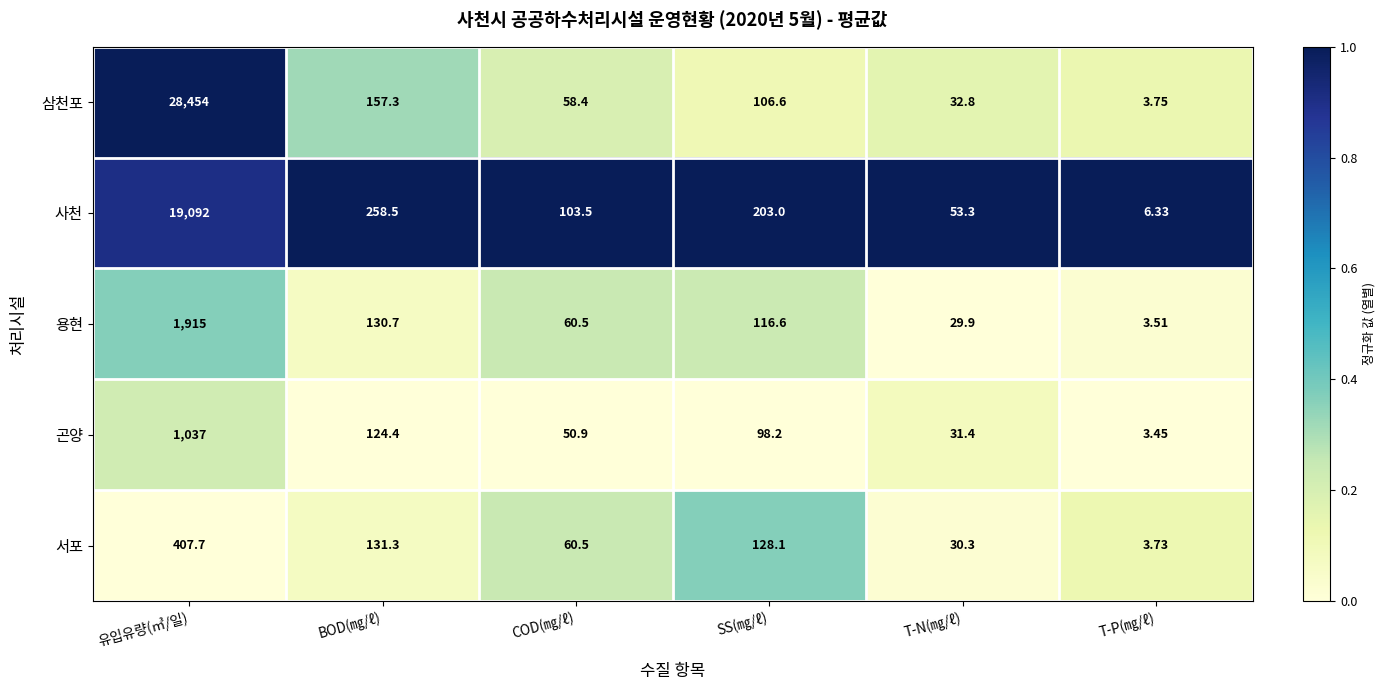

At which category is the sum across all series the highest?

유입유량(㎥/일)